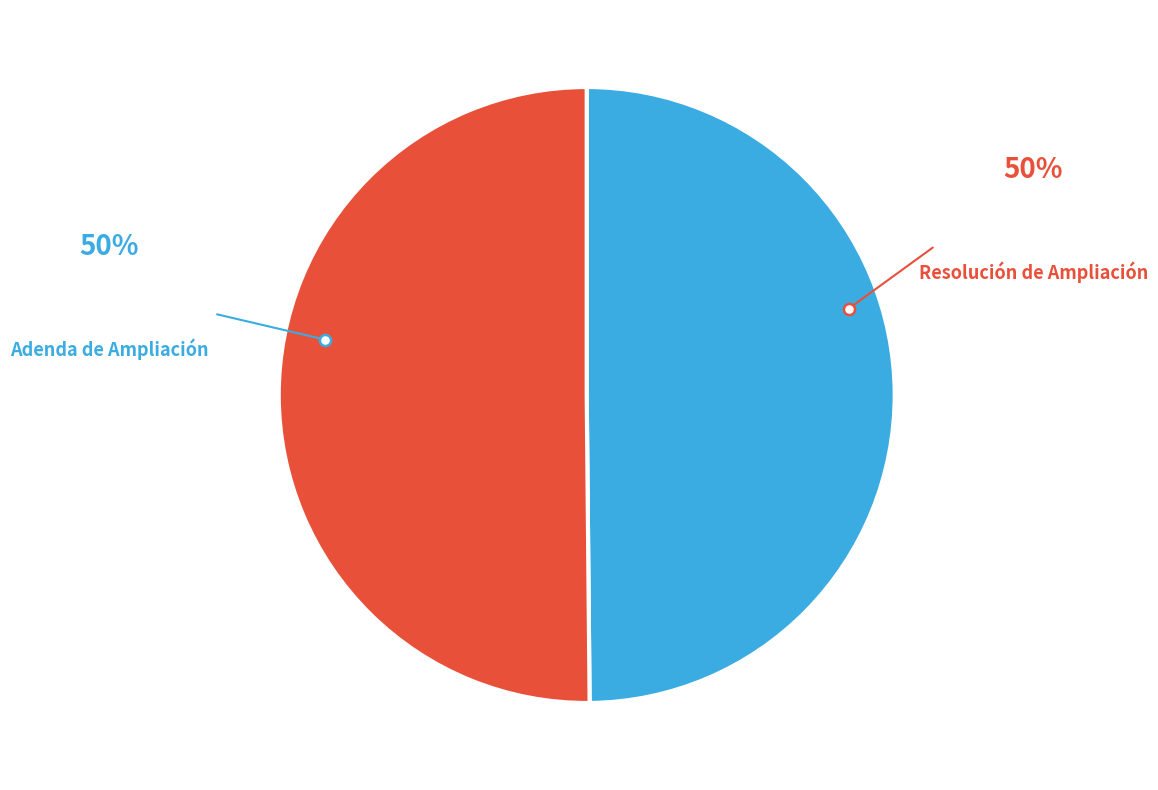

What is the largest slice in the pie chart?

Resolución de Ampliación